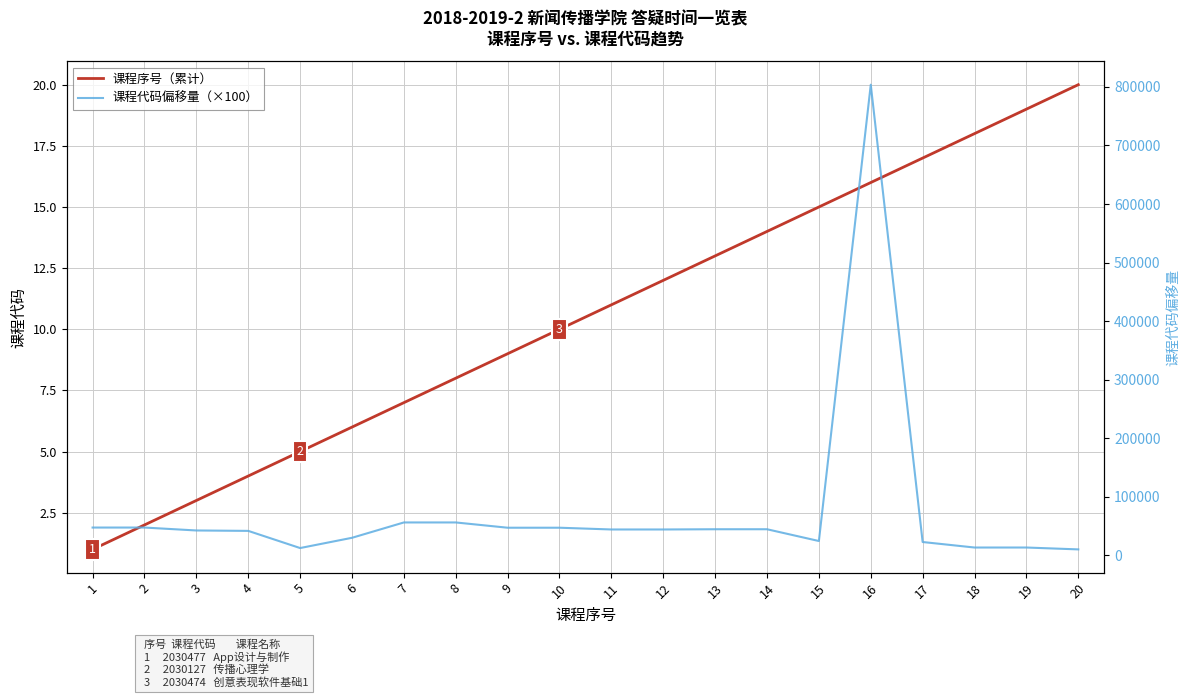

Reading right to left, transcribe all the data shown in this chart.

课程序号（累计）: 20	19	18	17	16	15	14	13	12	11	10	9	8	7	6	5	4	3	2	1
课程代码偏移量（×100）: 10400	13600	13600	23000	803700	24700	44800	44800	44400	44400	47400	47400	56400	56400	30200	12700	42000	42700	47700	47700